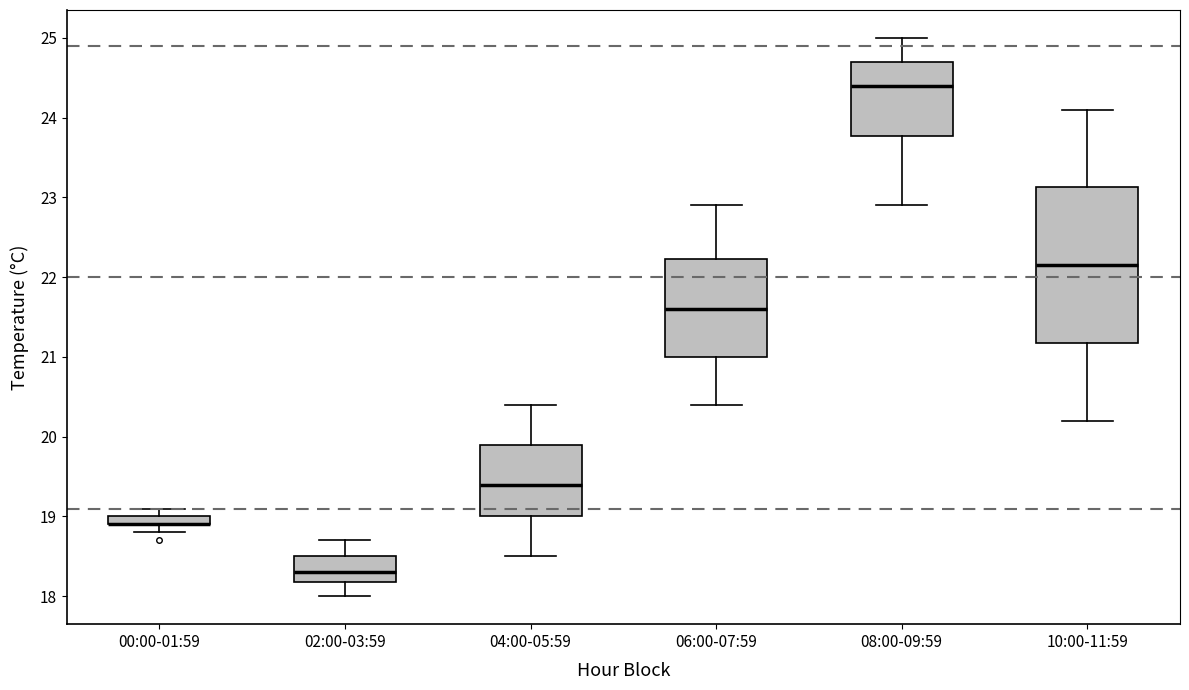

Where does the median line of the box for 06:00-07:59 sit on the y-axis? The values are not printed on the chart, so give them approximately, as read against the axis.

21.6